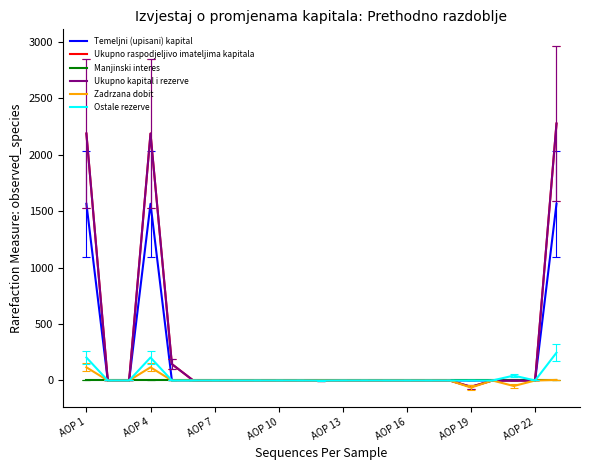

At which category does Temeljni (upisani) kapital reach its first local peak?

AOP 4